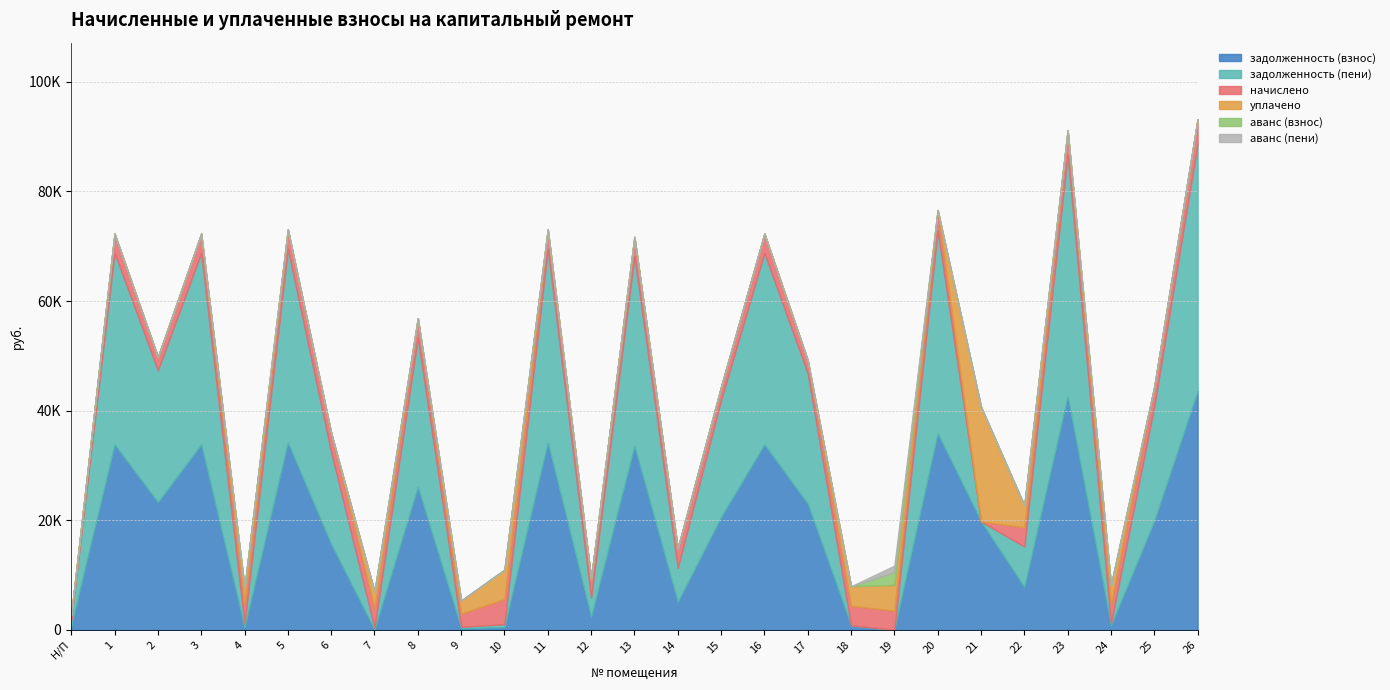

At how many categories does at least one series exceed 19670?

15